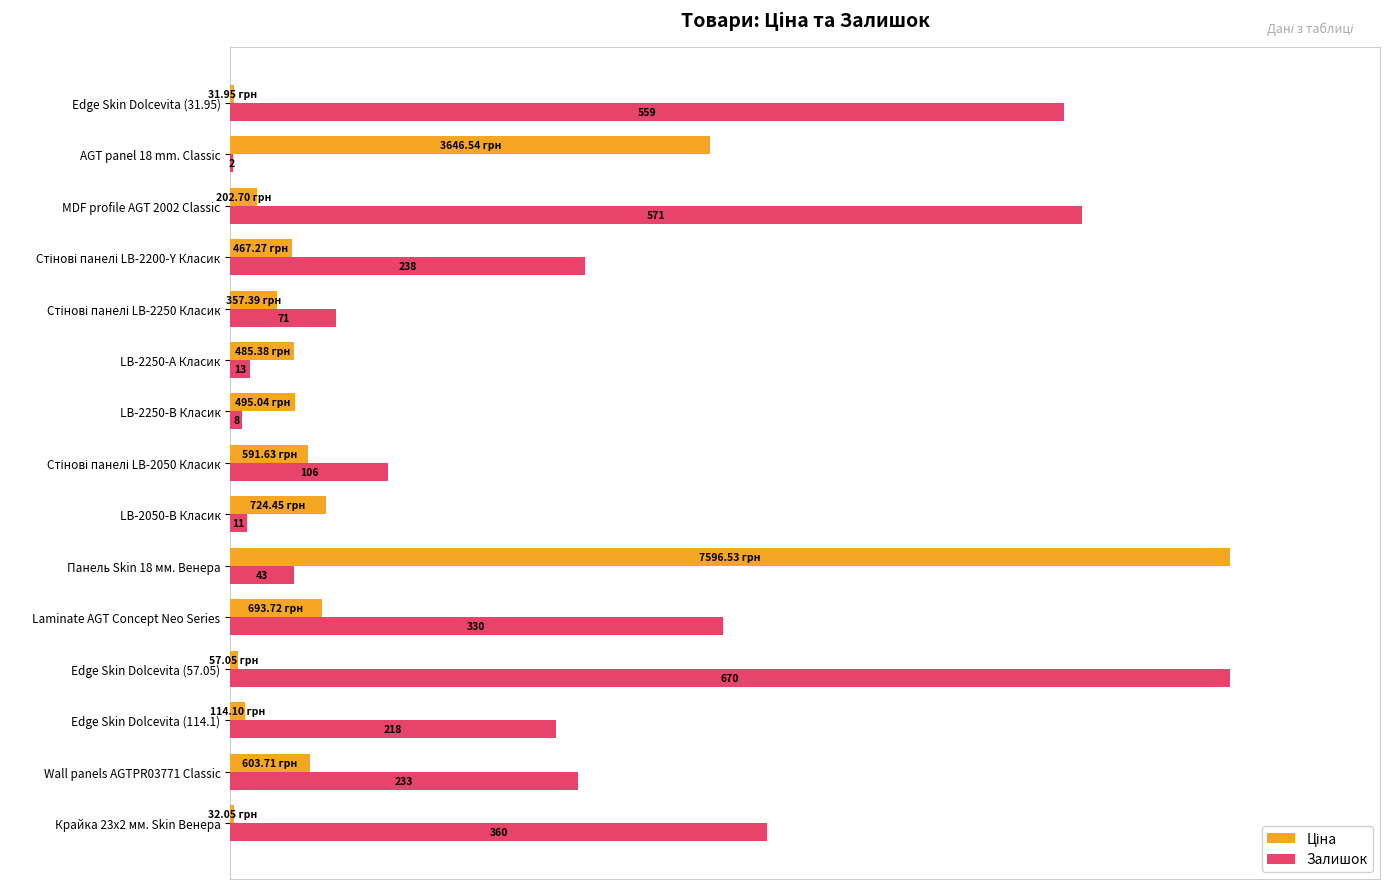

Count the number of categories in the chart.

15